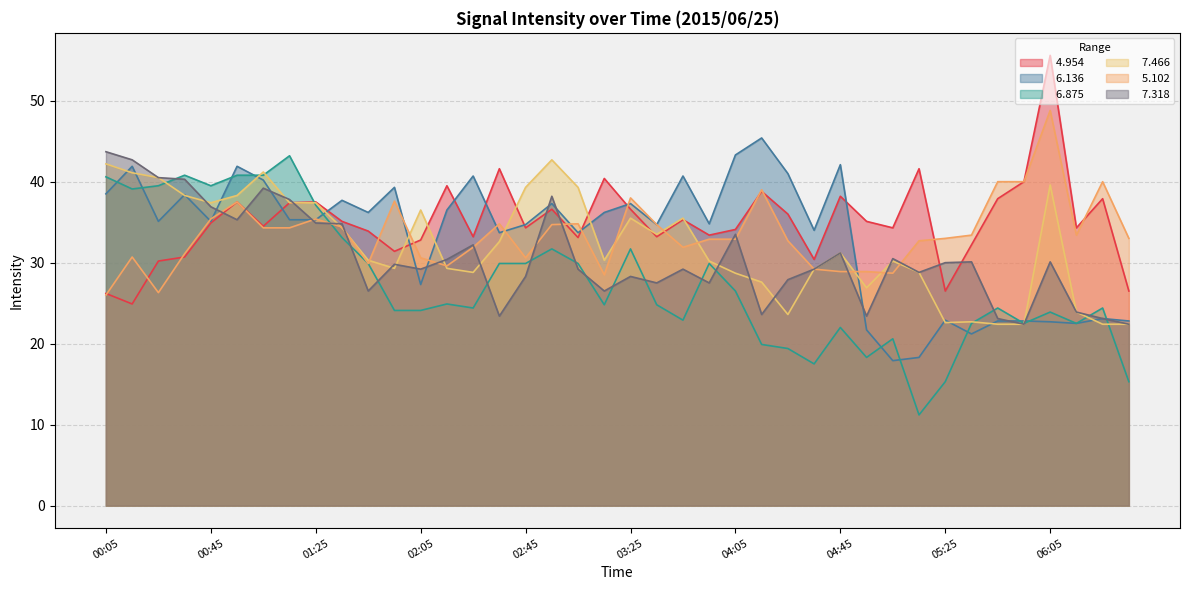

At which category does the chart reach its minimum across all series?

05:15